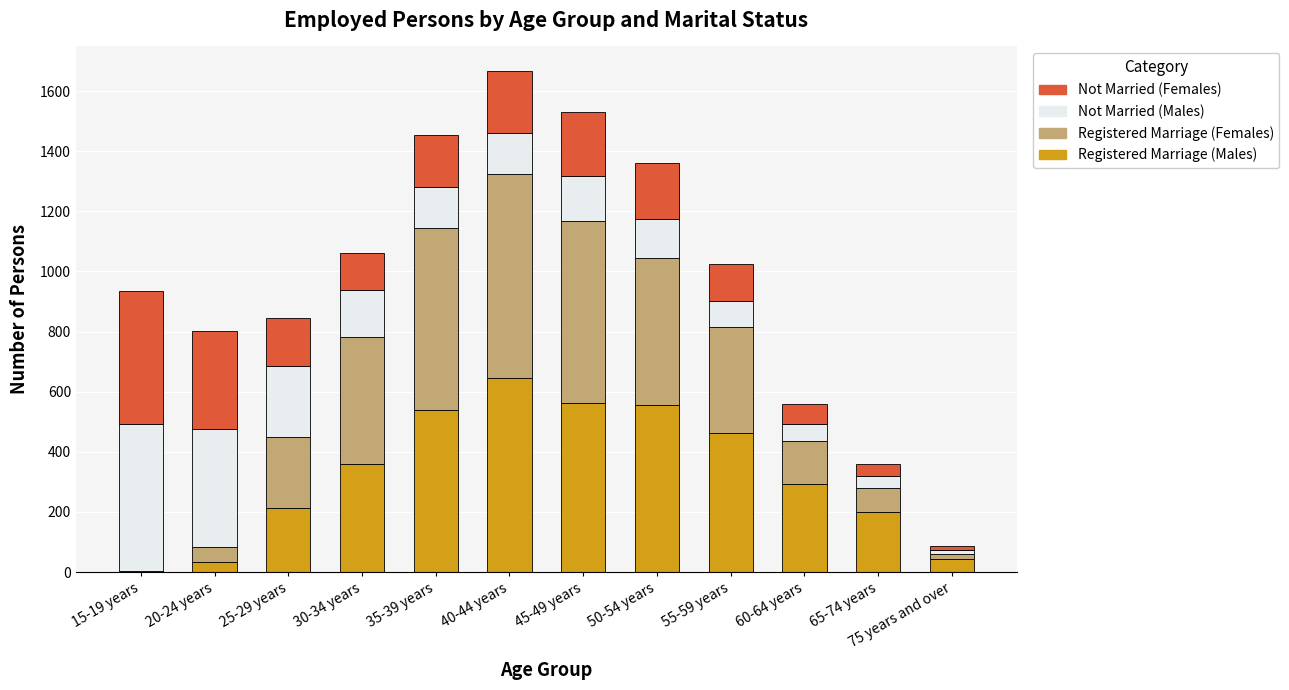

The value of Registered Marriage (Males) at 30-34 years is 361. True or false?

True